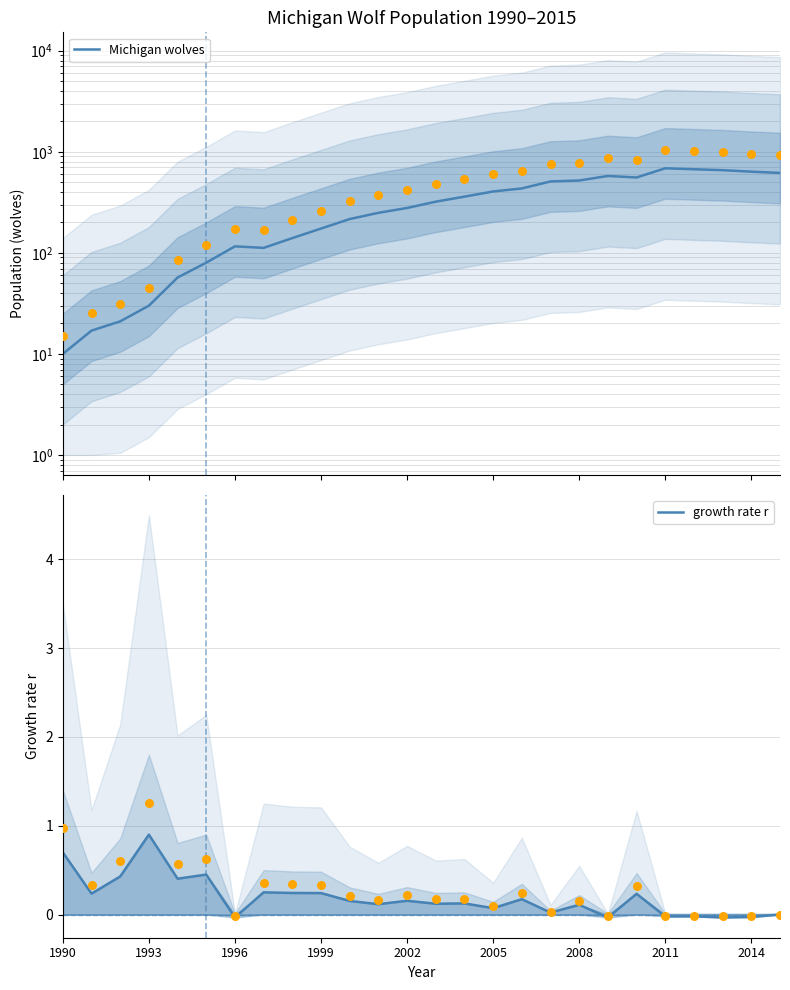

Which series has the largest total across all categories?

Michigan wolves